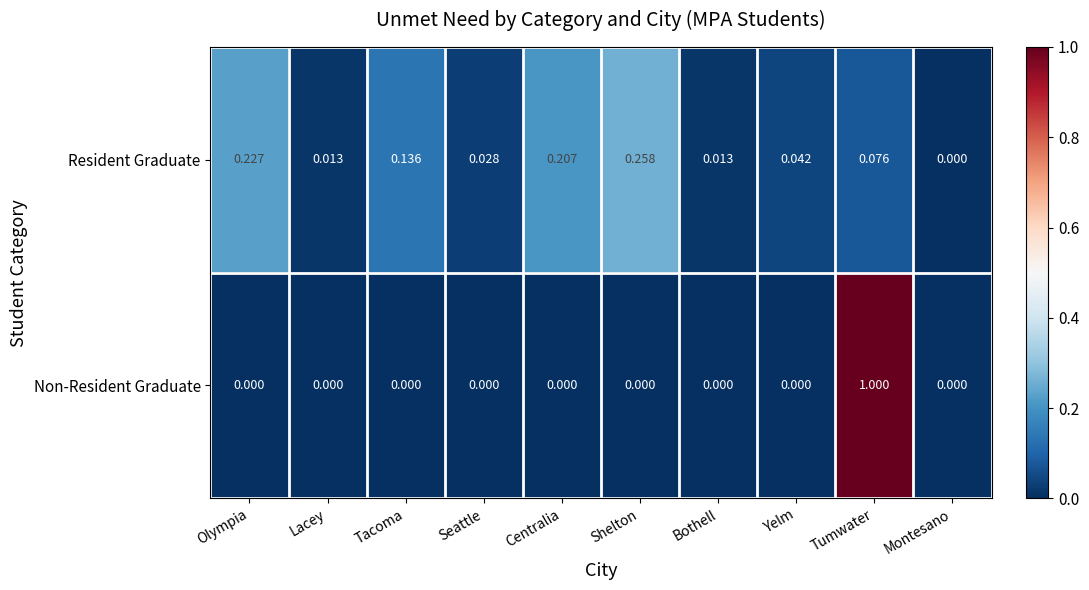

Rank the series at Centralia from highest to lowest value.

Resident Graduate, Non-Resident Graduate